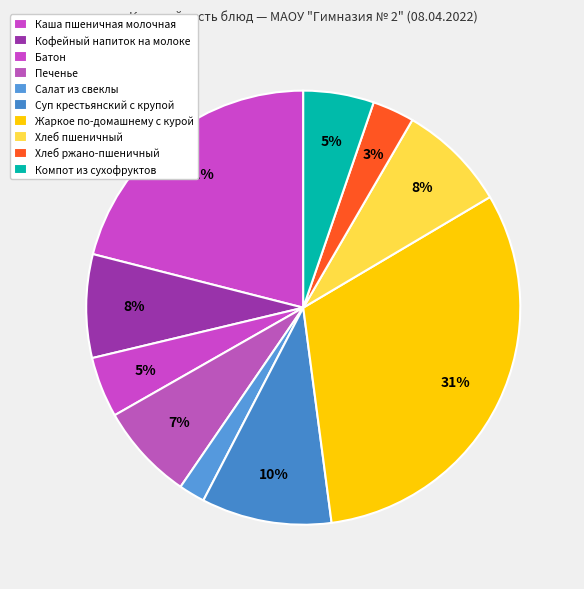

What percentage do Батон and Компот из сухофруктов together represent?

9.8%